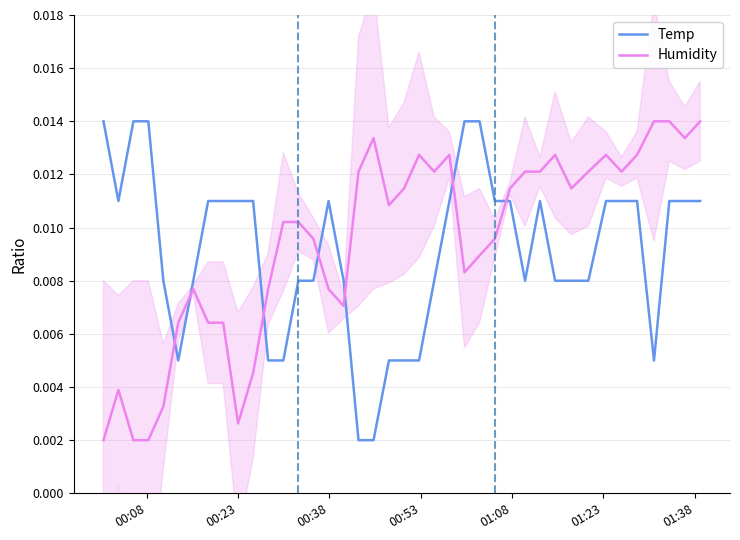

After their last crossing, which series has the higher values: Temp or Humidity?

Humidity